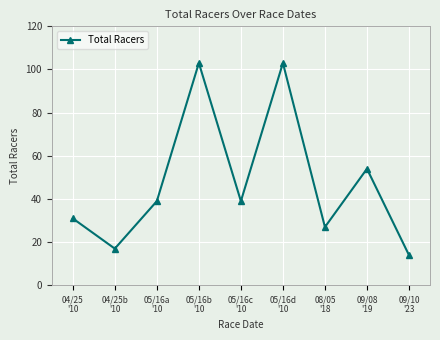

What is the minimum value shown in the chart?

14